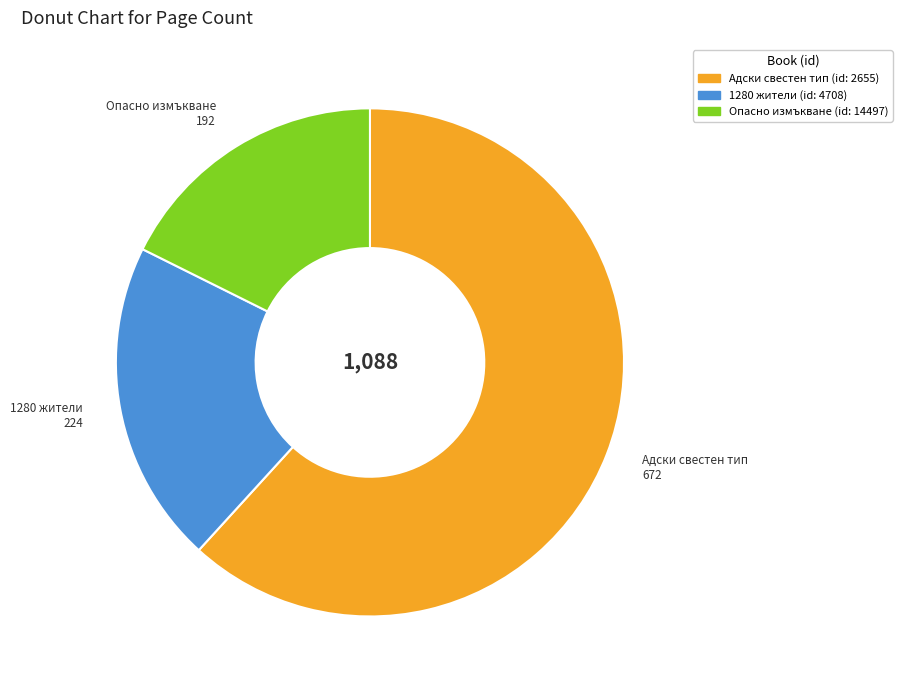

Is there a majority slice in this chart?

Yes